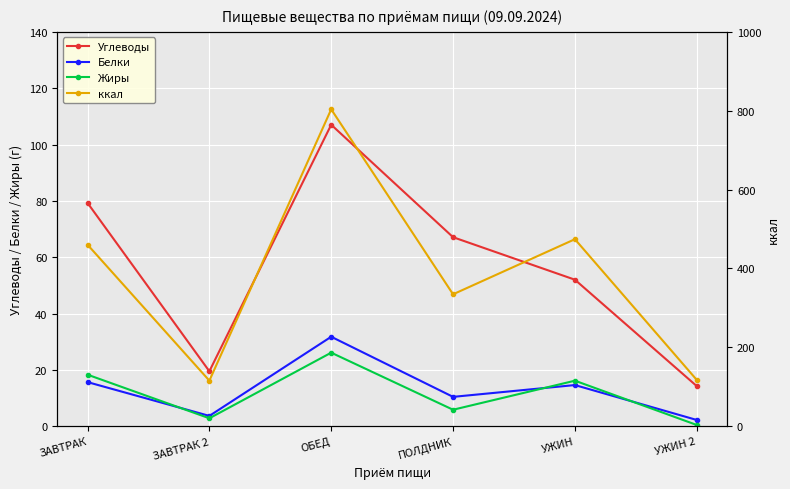

At which category does Белки reach its first local peak?

ОБЕД